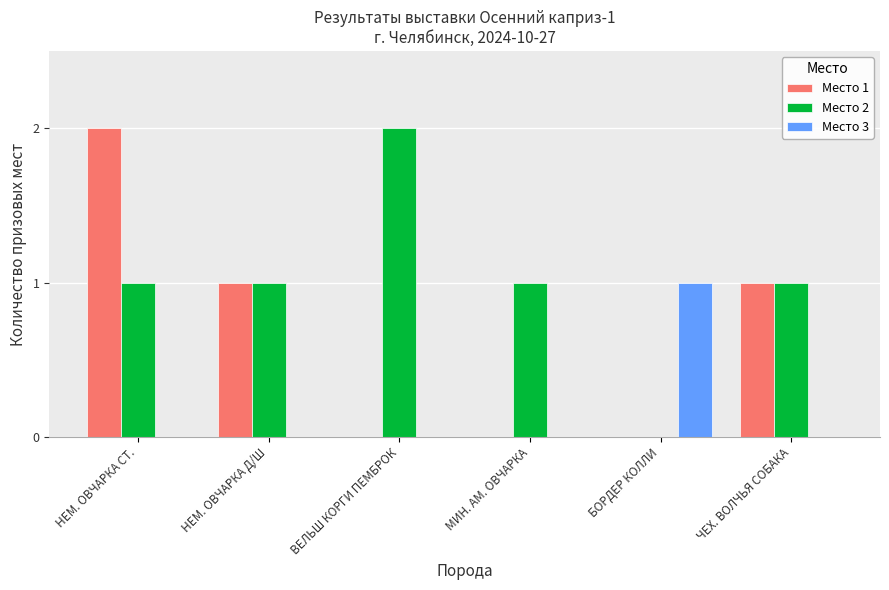

True or false: Место 3 has a value of 0 at НЕМ. ОВЧАРКА Д/Ш.

True